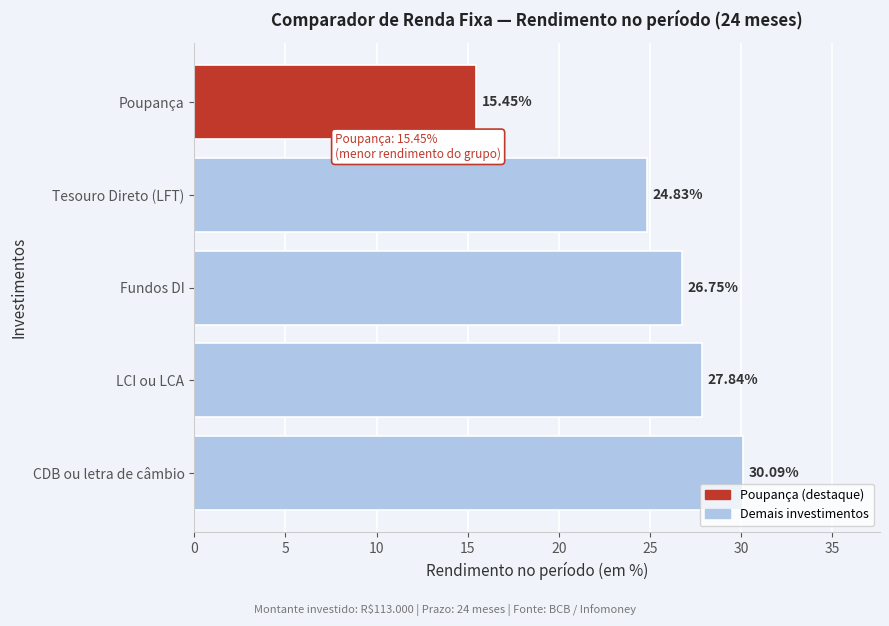

What is the change in value from LCI ou LCA to Fundos DI?

-1.1